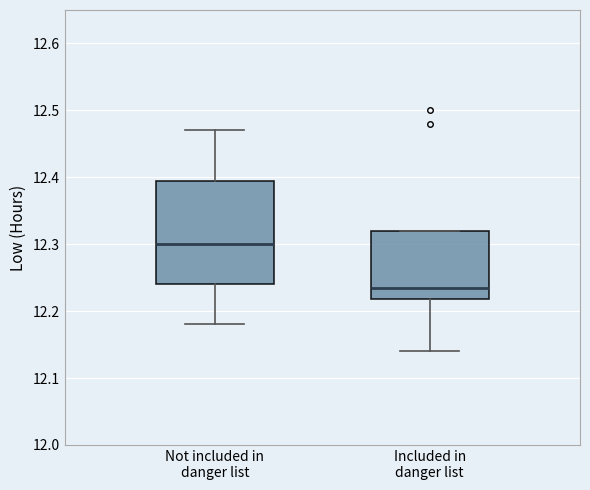

Where is the upper edge of the box for Not included in danger list on the y-axis? The values are not printed on the chart, so give them approximately, as read against the axis.

12.40